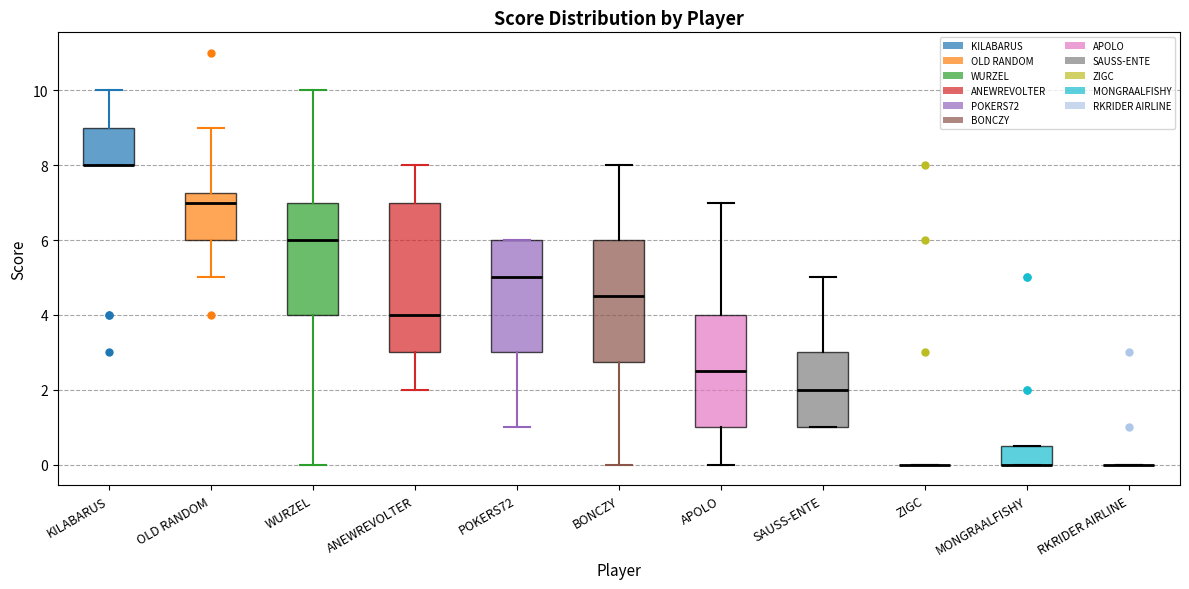

Reading left to right, transcribe this box plot: for each box, give where its median line is, the range the box spans, and where its two whiskers end, as read against the y-axis. The values are not printed on the chart, so give them approximately, as read against the axis.

KILABARUS: median 8.0 (drawn on the box's lower edge), box 8.0 to 9.0, whiskers 8.0 to 10.0
OLD RANDOM: median 7.0, box 6.0 to 7.2, whiskers 5.0 to 9.0
WURZEL: median 6.0, box 4.0 to 7.0, whiskers 0.0 to 10.0
ANEWREVOLTER: median 4.0, box 3.0 to 7.0, whiskers 2.0 to 8.0
POKERS72: median 5.0, box 3.0 to 6.0, whiskers 1.0 to 6.0
BONCZY: median 4.6, box 2.8 to 6.0, whiskers 0.0 to 8.0
APOLO: median 2.6, box 1.0 to 4.0, whiskers 0.0 to 7.0
SAUSS-ENTE: median 2.0, box 1.0 to 3.0, whiskers 1.0 to 5.0
ZIGC: box collapsed to a line at 0.0, whiskers 0.0 to 0.0
MONGRAALFISHY: median 0.0 (drawn on the box's lower edge), box 0.0 to 0.6, whiskers 0.0 to 0.6
RKRIDER AIRLINE: box collapsed to a line at 0.0, whiskers 0.0 to 0.0